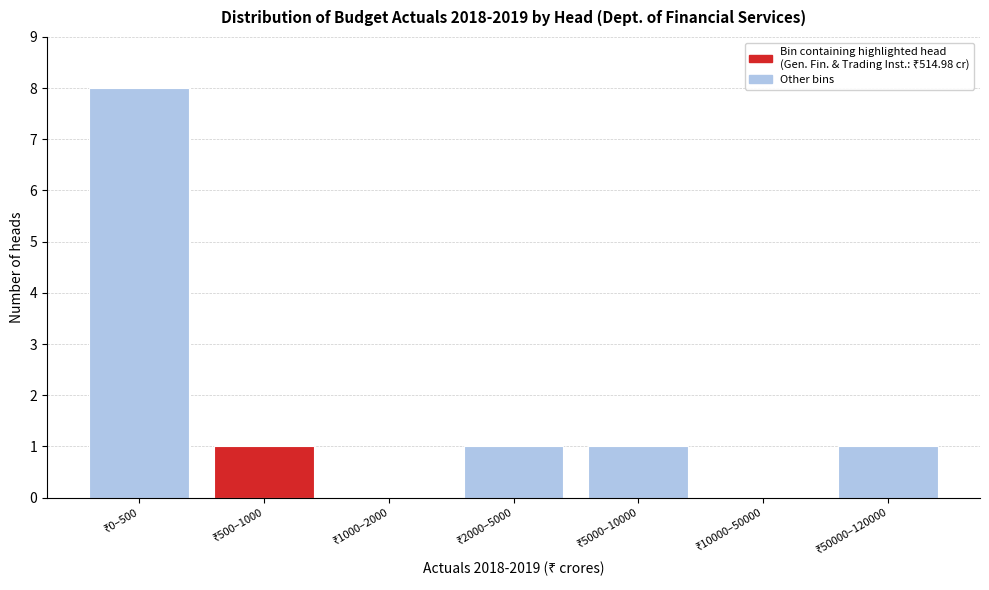

What is the greatest value displayed?

8